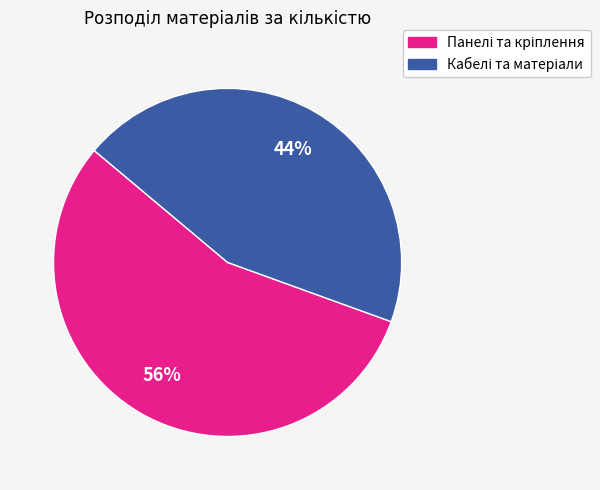

Is there any slice that represents more than half of the pie?

Yes